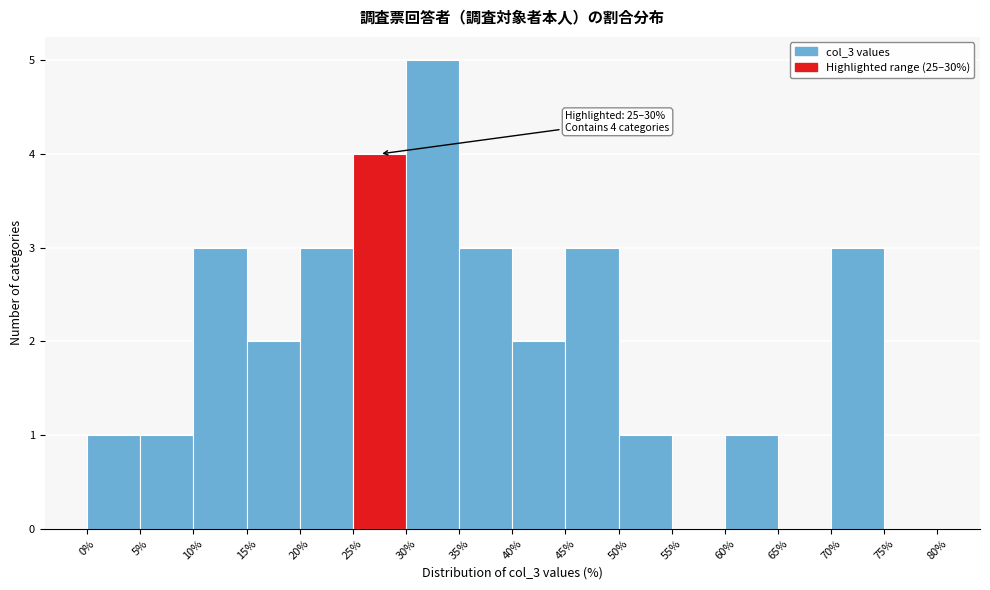

Over which range of the x-axis is the bar tallest?

30% to 35%